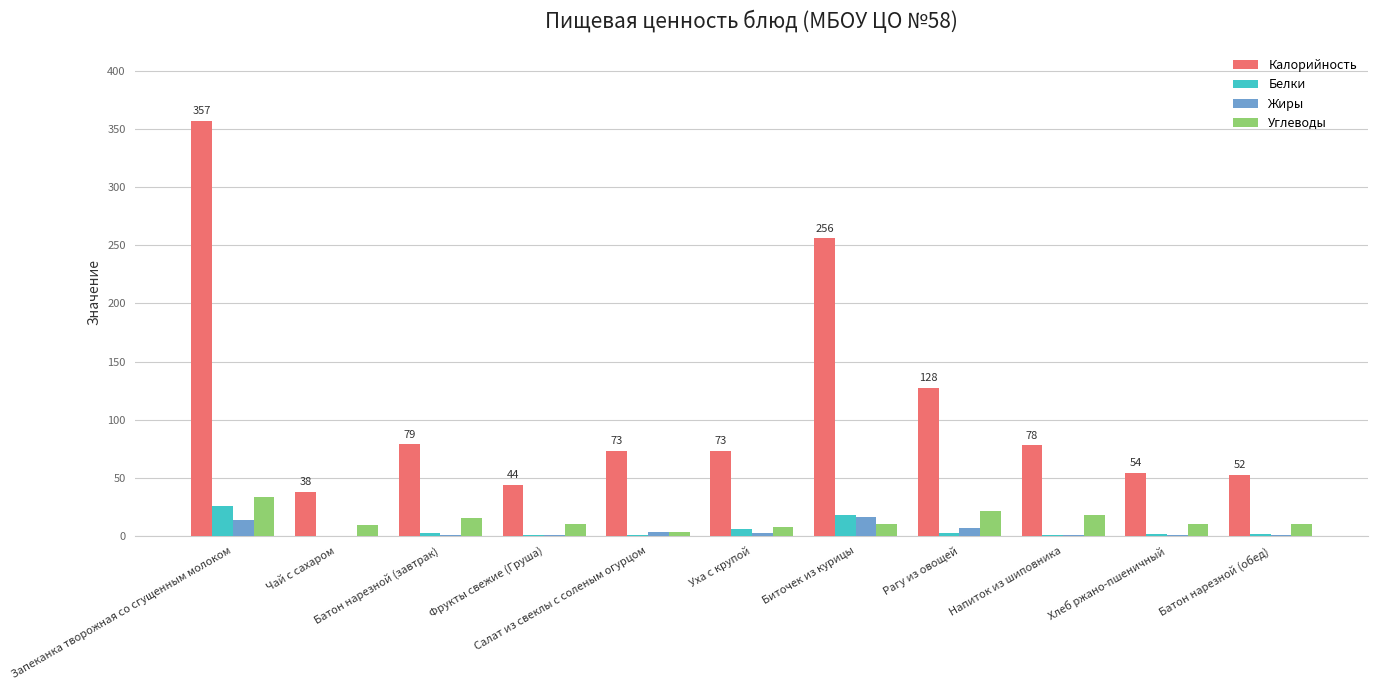

What is the sum of all Калорийность values?

1231.8